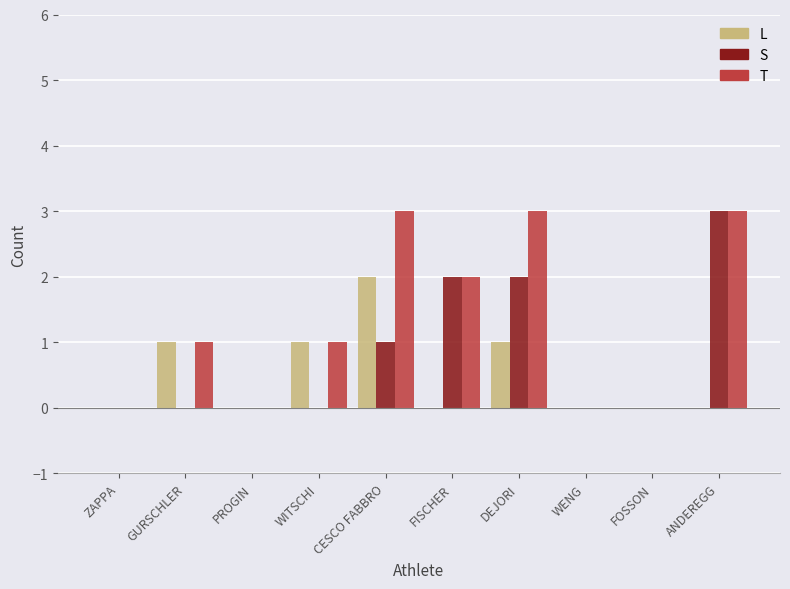

How many groups of bars are there?

10